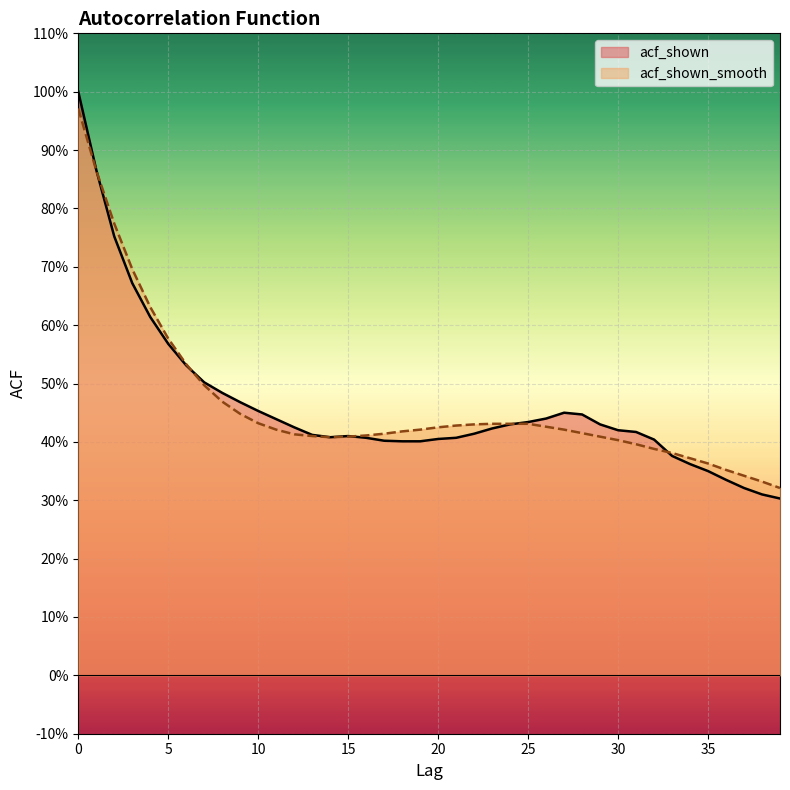

Is it true that acf_shown equals 0.3 at 5?

False